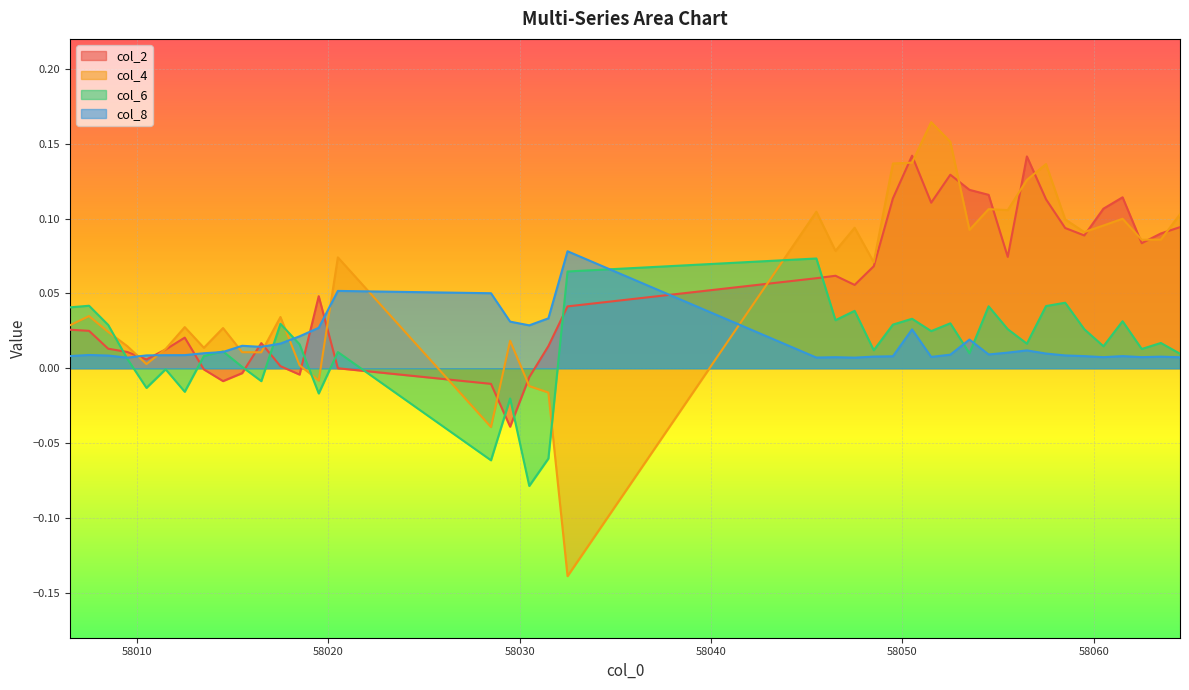

Where does the col_4 series first go above 0?

58006.5